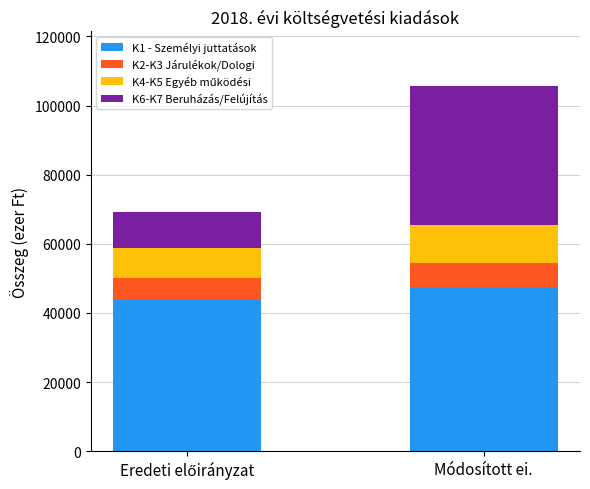

The K1 - Személyi juttatások series shows 47418 at Módosított ei.. True or false?

True